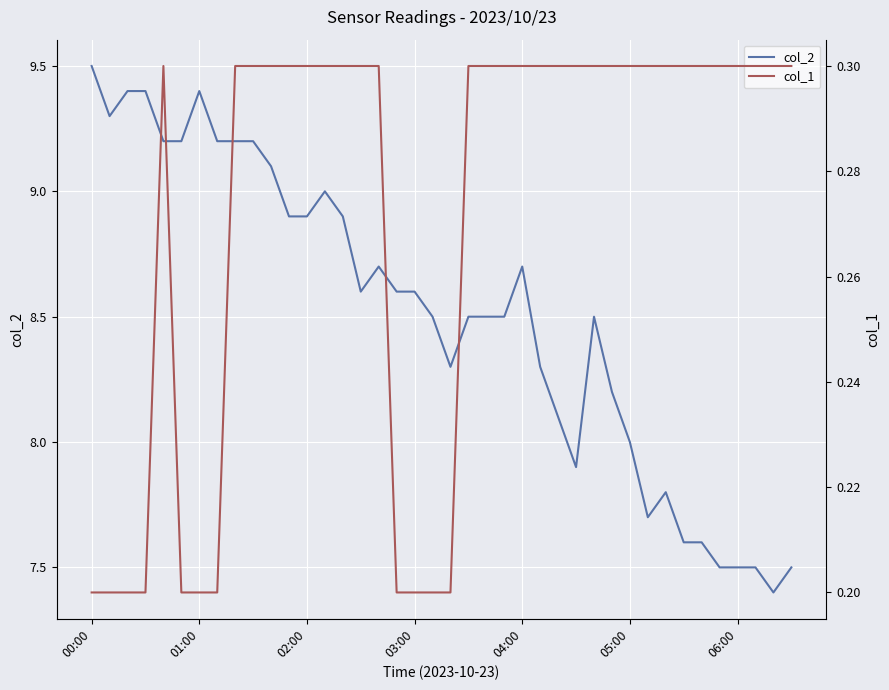

Does the chart display data point markers on the line(s)?

No